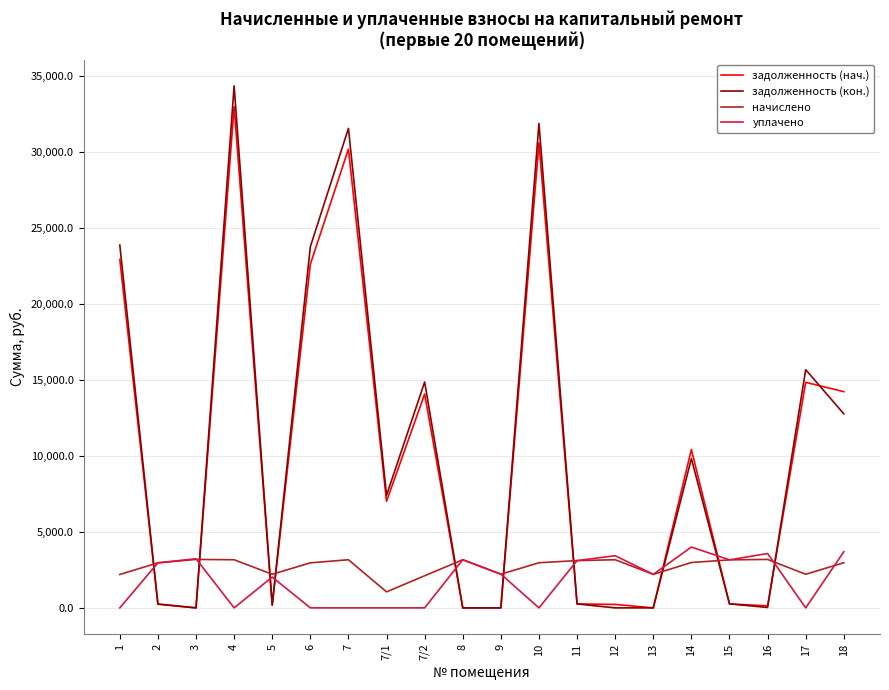

True or false: задолженность (кон.) and уплачено cross at least once.

True